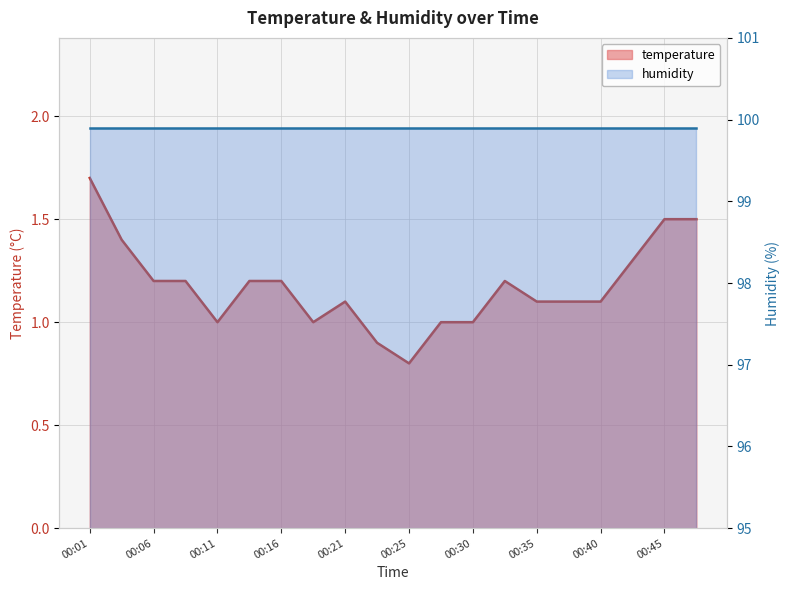

Approximately how many times larger is the value at 00:33 compared to 00:35?

1.1